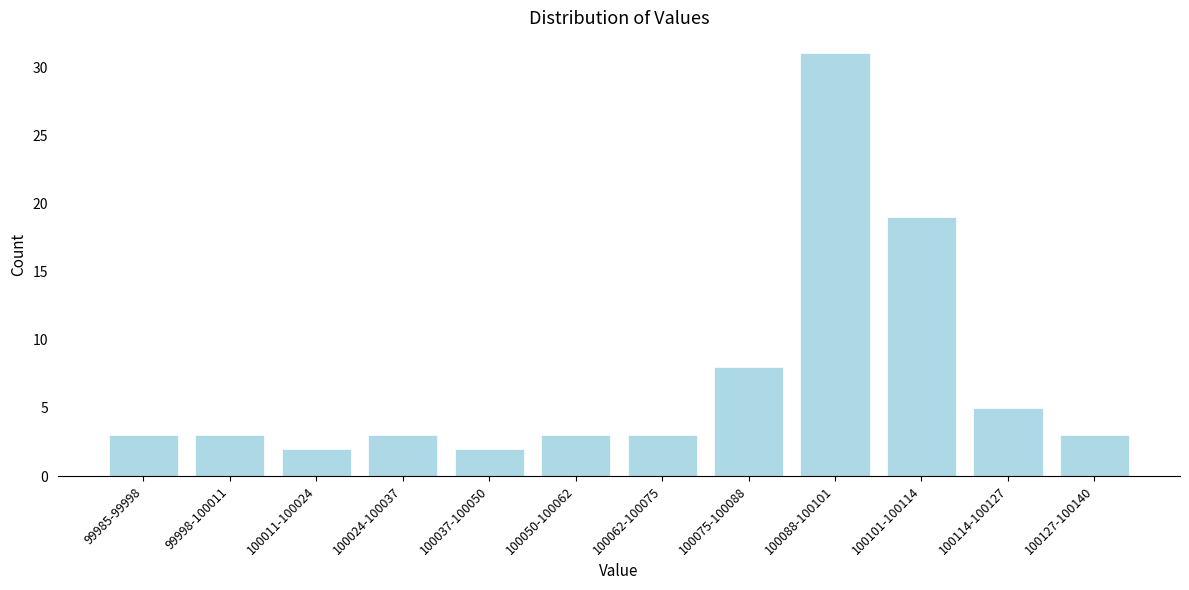

Reading left to right, extract all data points from this chart.

3	3	2	3	2	3	3	8	31	19	5	3